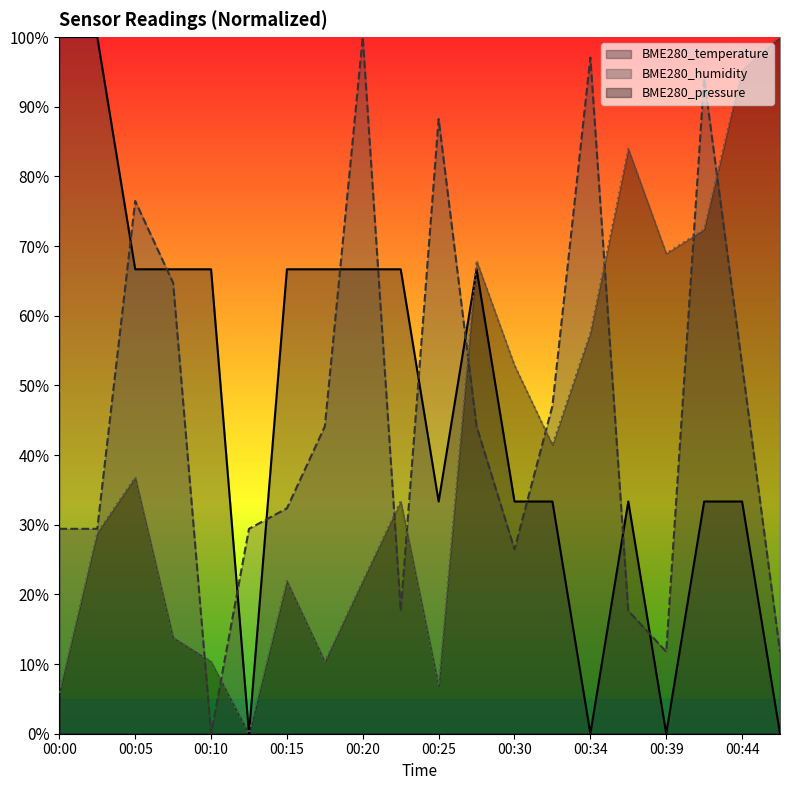

Is the value of BME280_pressure at 00:27 greater than the value of BME280_humidity at 00:15?

Yes